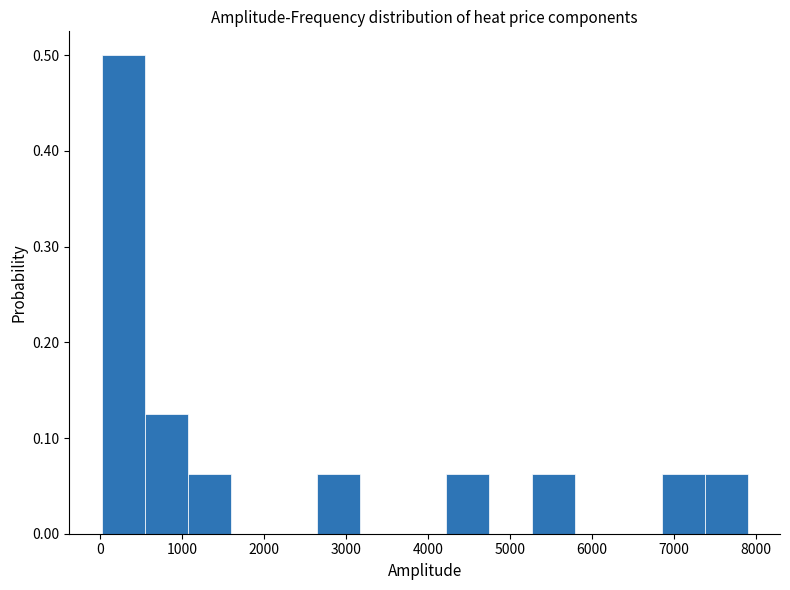

Over which range of the x-axis is the bar tallest?

0 to 500